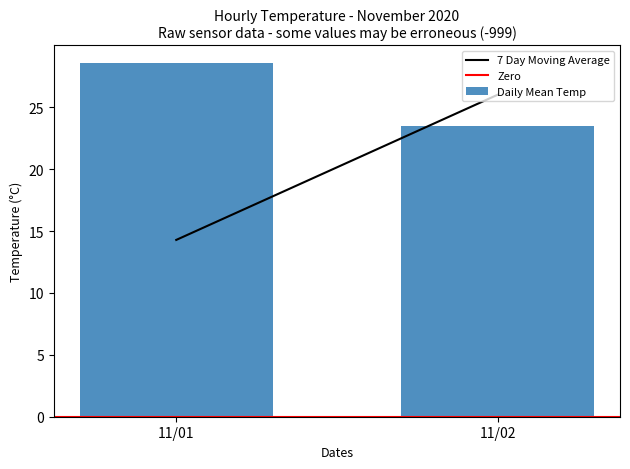

What is the value of the 1st bar from the left?

28.6